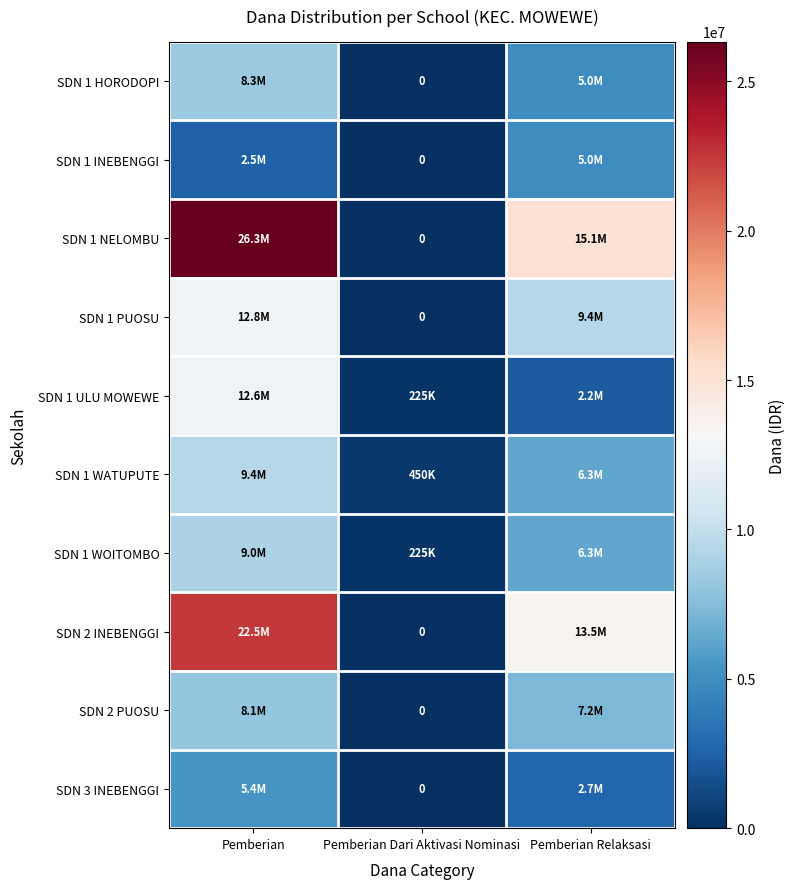

What is the difference between the SDN 1 WATUPUTE values at Pemberian Relaksasi and Pemberian Dari Aktivasi Nominasi?

5850000